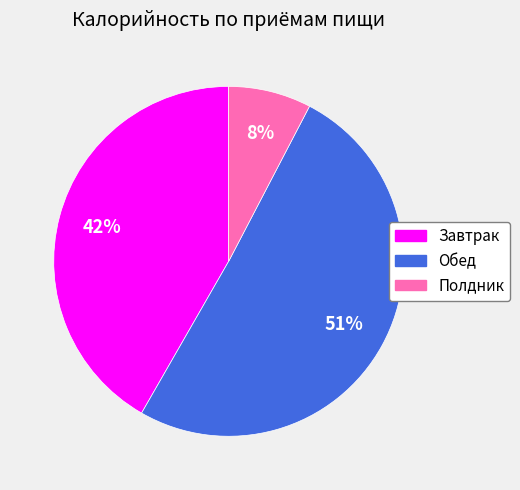

Between Полдник and Завтрак, which is larger?

Завтрак